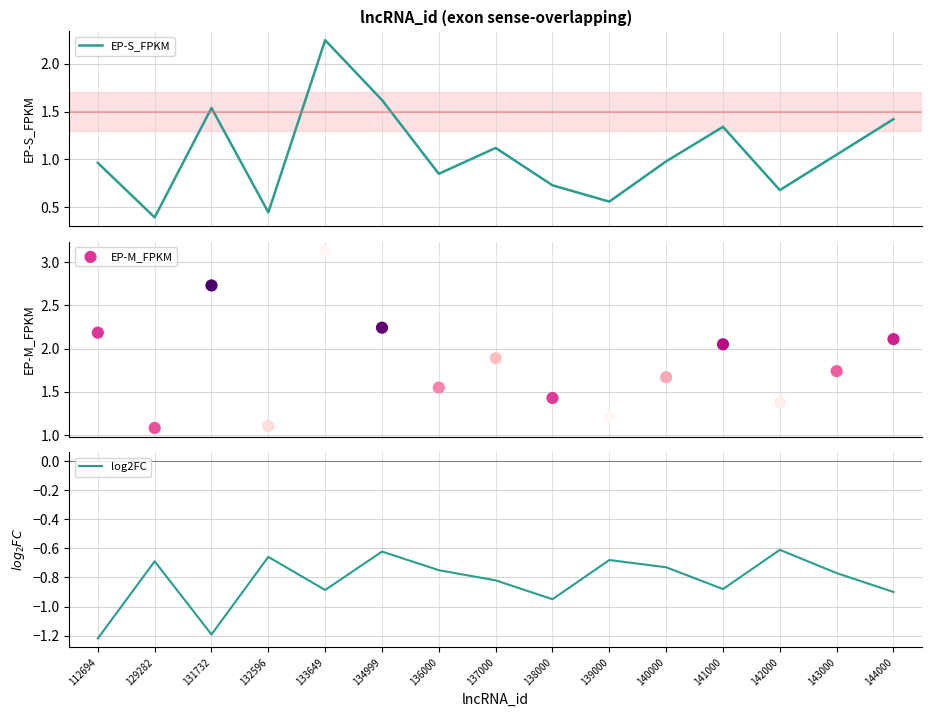

Is the value of EP-S_FPKM at 129282 greater than the value of log2FC at 144000?

Yes